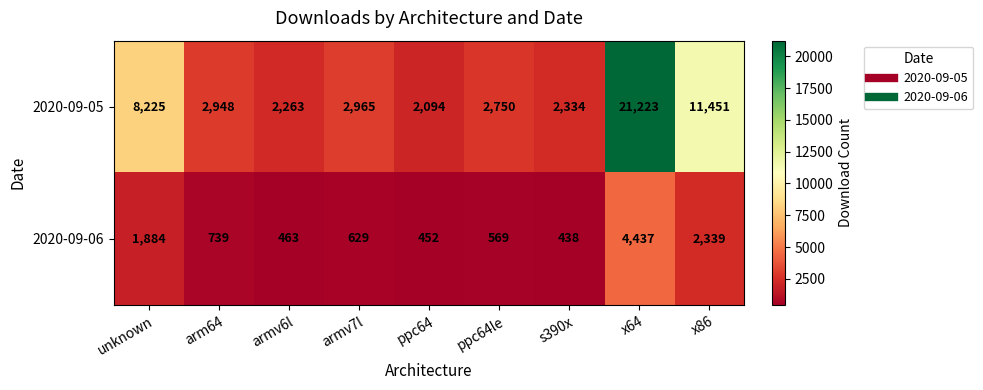

How many data points in 2020-09-06 are less than 629?

4